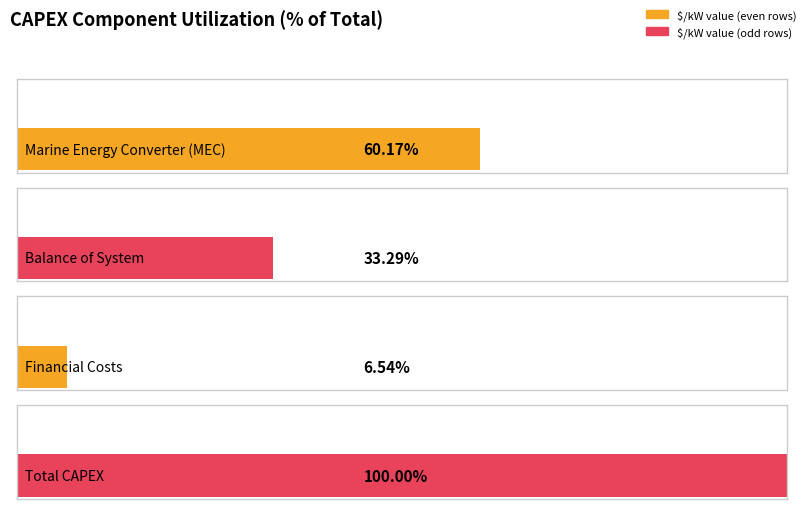

At which category is the sum across all series the highest?

Total CAPEX